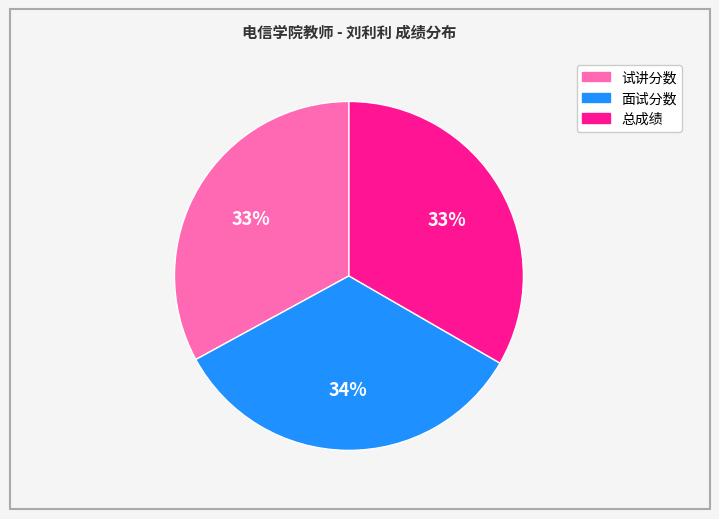

True or false: 试讲分数 accounts for 25% of the total.

False